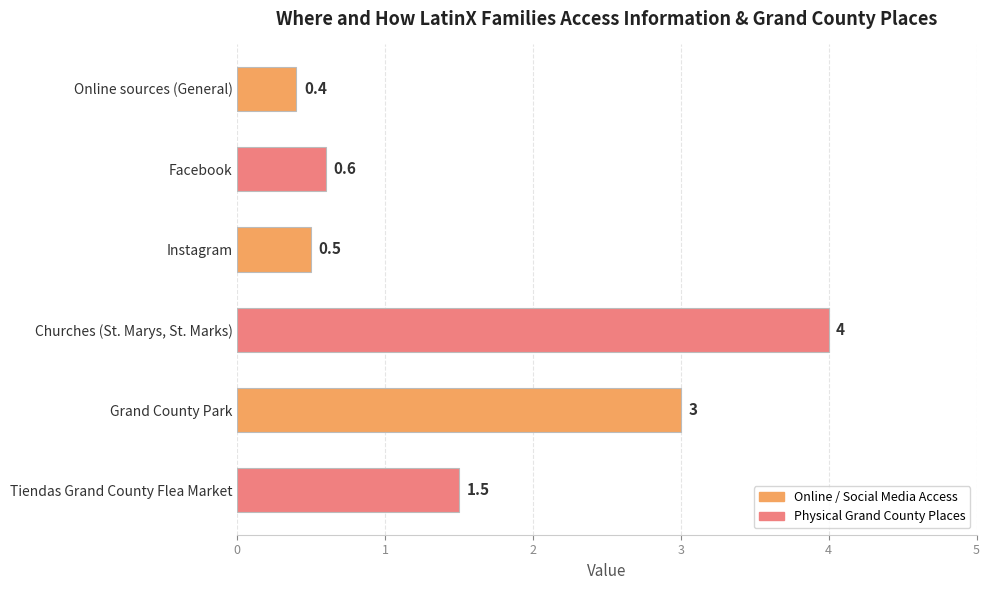

What is the difference between the maximum and second lowest values?

3.5